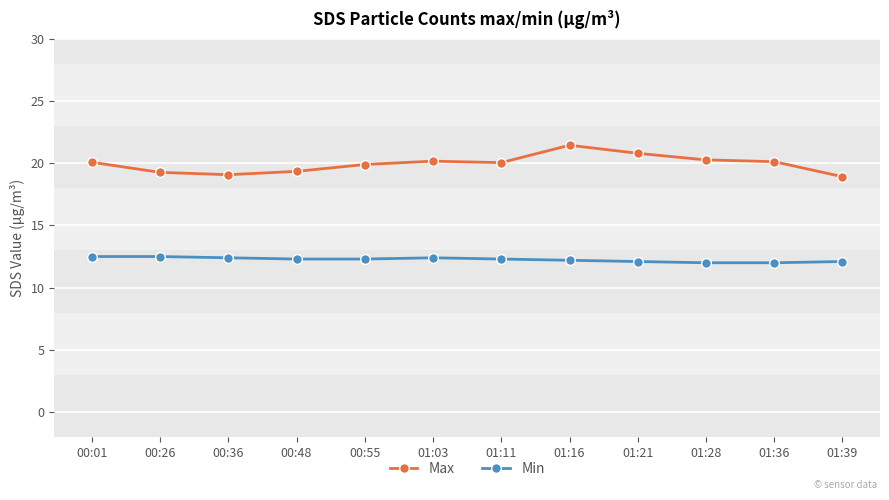

Rank the series at 00:36 from lowest to highest value.

Min, Max